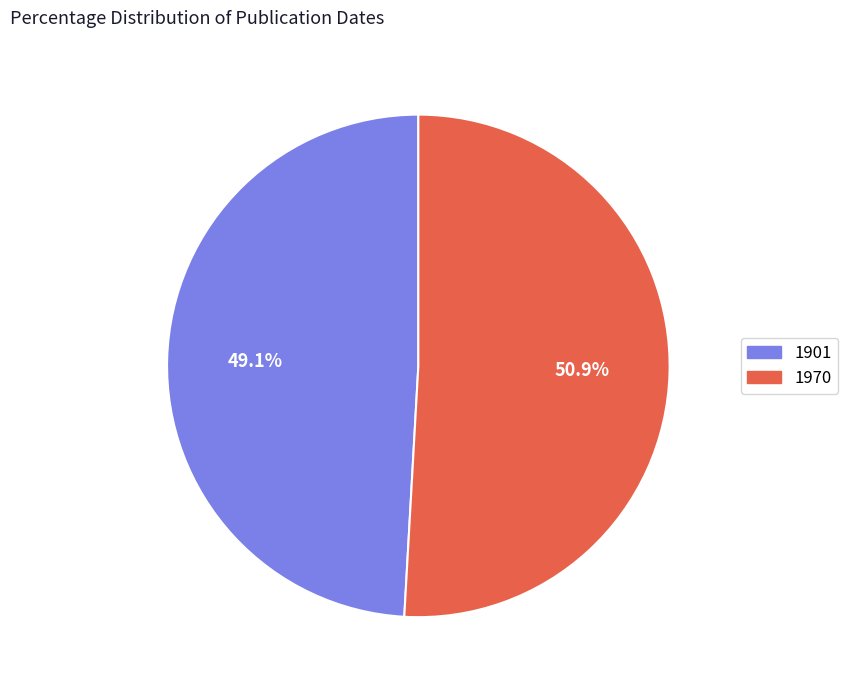

To the nearest percent, what is the combined percentage of 1901 and 1970?

100%